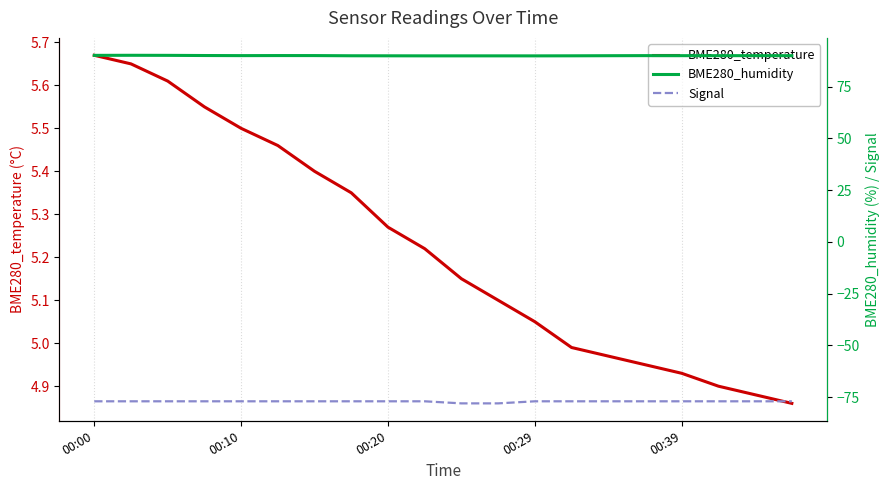

True or false: BME280_humidity has more than 2 interior local peaks.

True